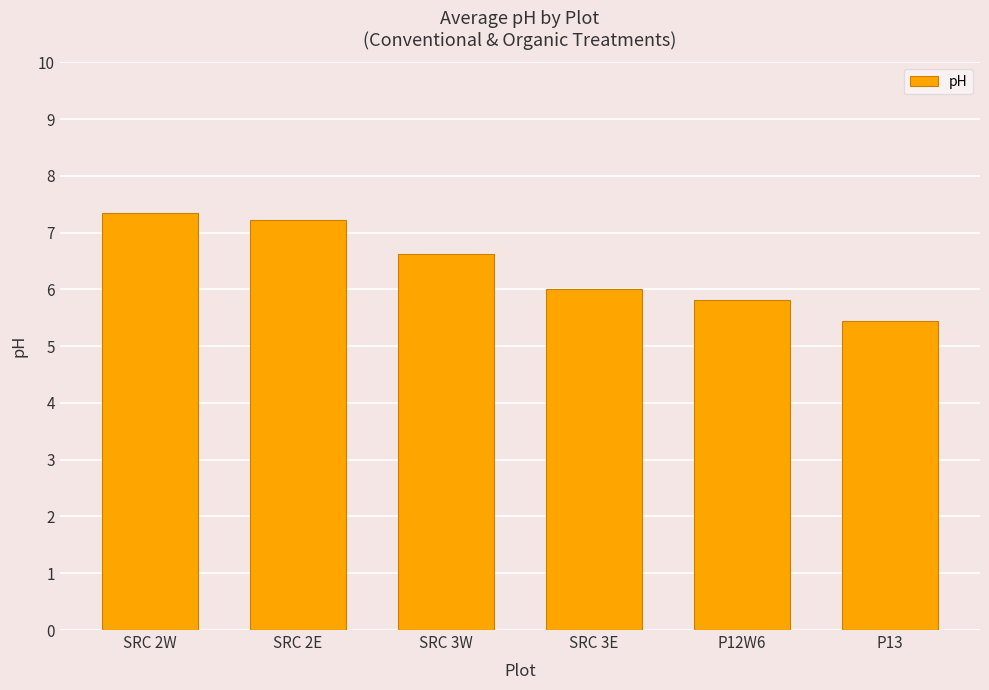

Between SRC 3W and SRC 2W, which is larger?

SRC 2W